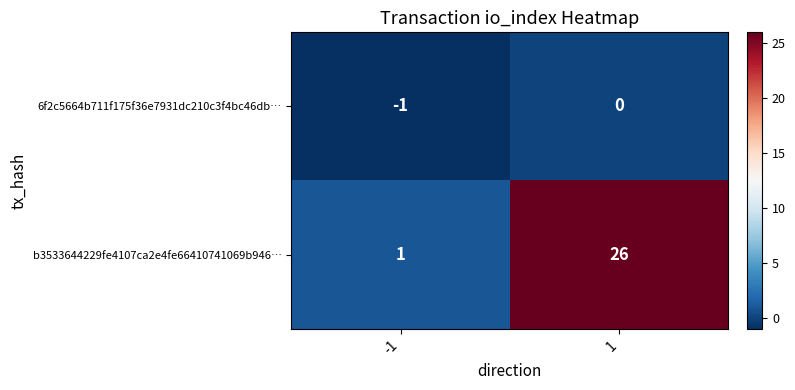

What is the total value across all series at 1?

26